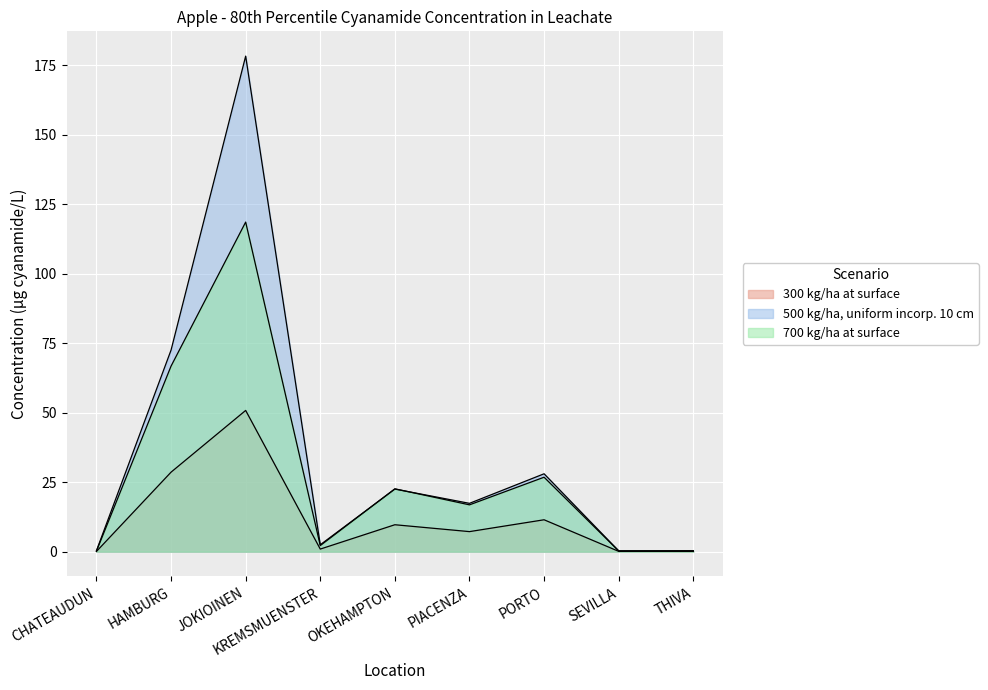

Which has a higher value, PIACENZA or HAMBURG?

HAMBURG